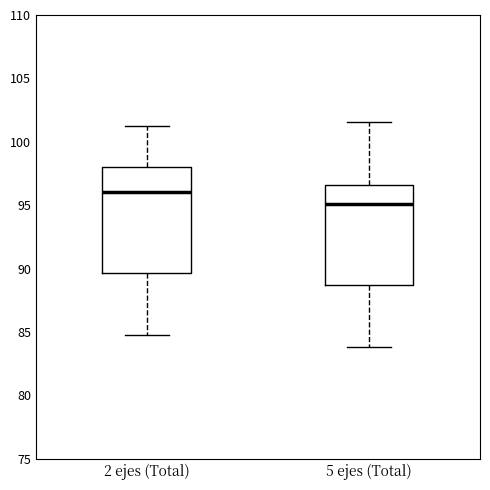

Reading left to right, transcribe this box plot: for each box, give where its median line is, the range the box spans, and where its two whiskers end, as read against the y-axis. The values are not printed on the chart, so give them approximately, as read against the axis.

2 ejes (Total): median 96.0, box 89.5 to 98.0, whiskers 85.0 to 101.5
5 ejes (Total): median 95.0, box 88.5 to 96.5, whiskers 84.0 to 101.5